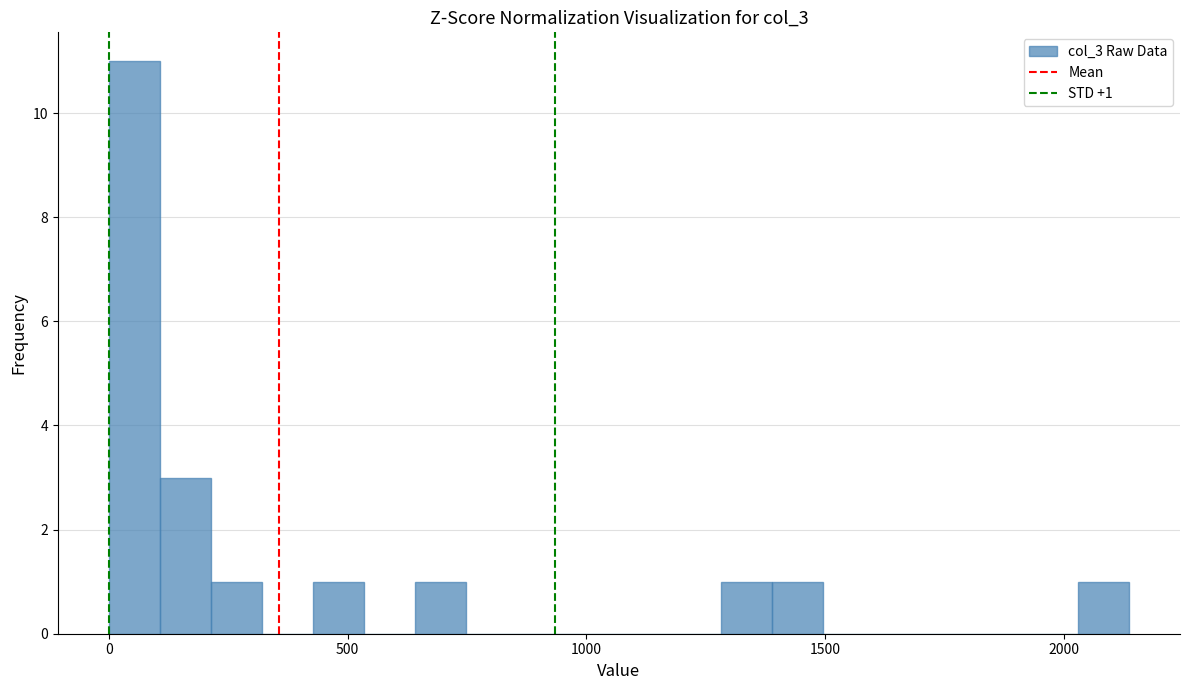

Read against the x-axis, roughly where is the centre of the tallest bar?

50